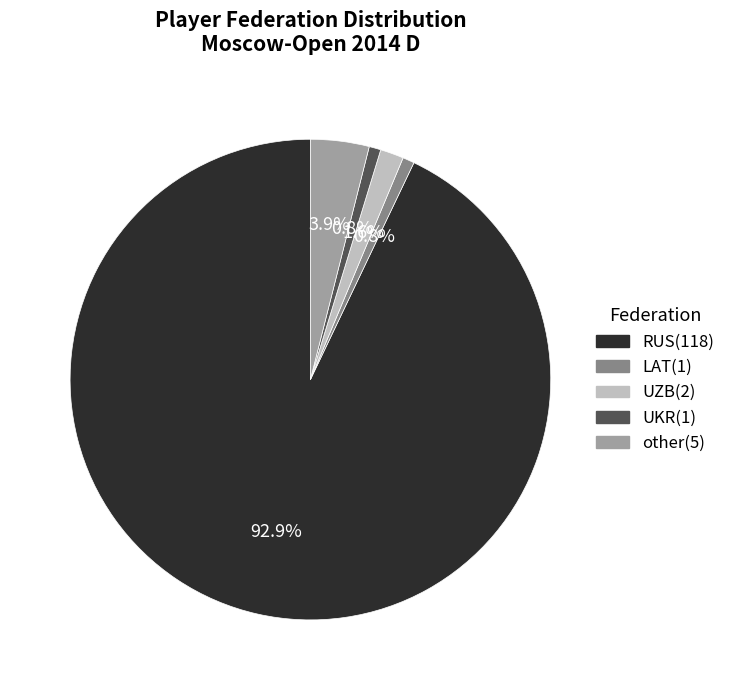

Which category has the biggest portion of the pie?

RUS